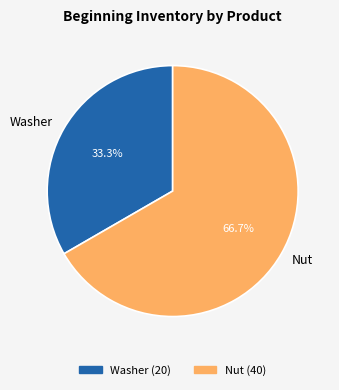

Which slice represents more than half of the pie?

Nut